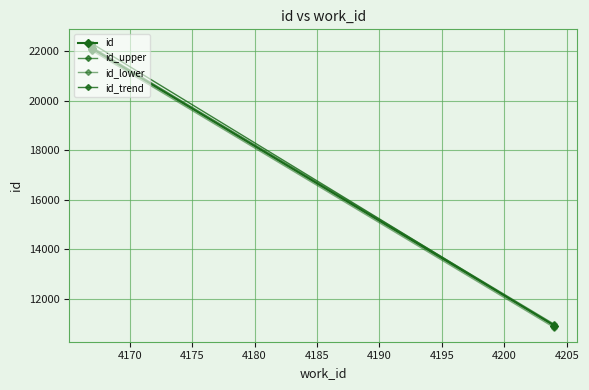

True or false: id_lower has more than 1 points higher than both neighbors.

False